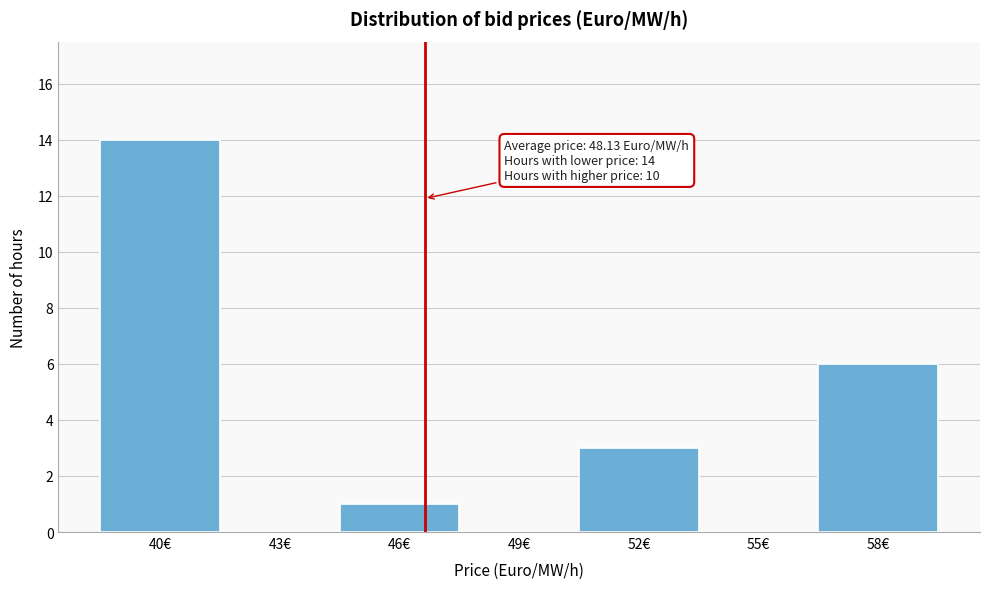

Reading left to right, extract all data points from this chart.

40€=14	43€=0	46€=1	49€=0	52€=3	55€=0	58€=6